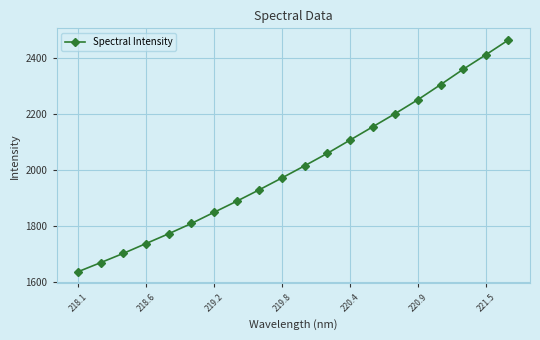

What is the value of the 9th point from the left?

1929.7